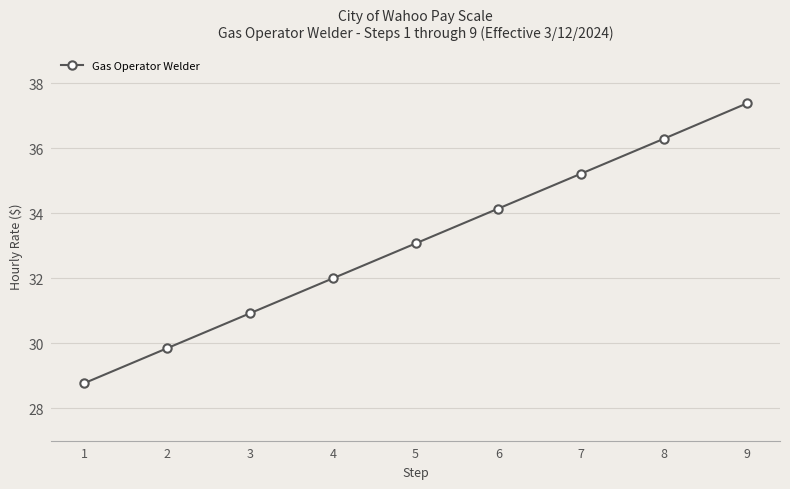

List the labels in order of value, smallest first.

1, 2, 3, 4, 5, 6, 7, 8, 9